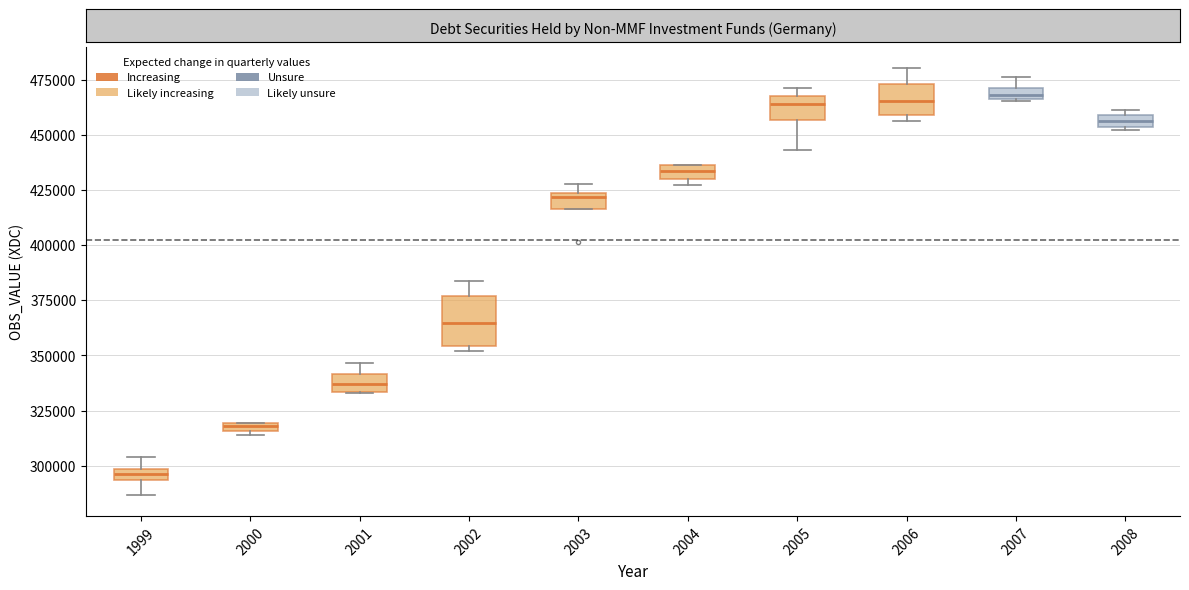

Where does the median line of the box at x = 2003 sit on the y-axis? The values are not printed on the chart, so give them approximately, as read against the axis.

420000